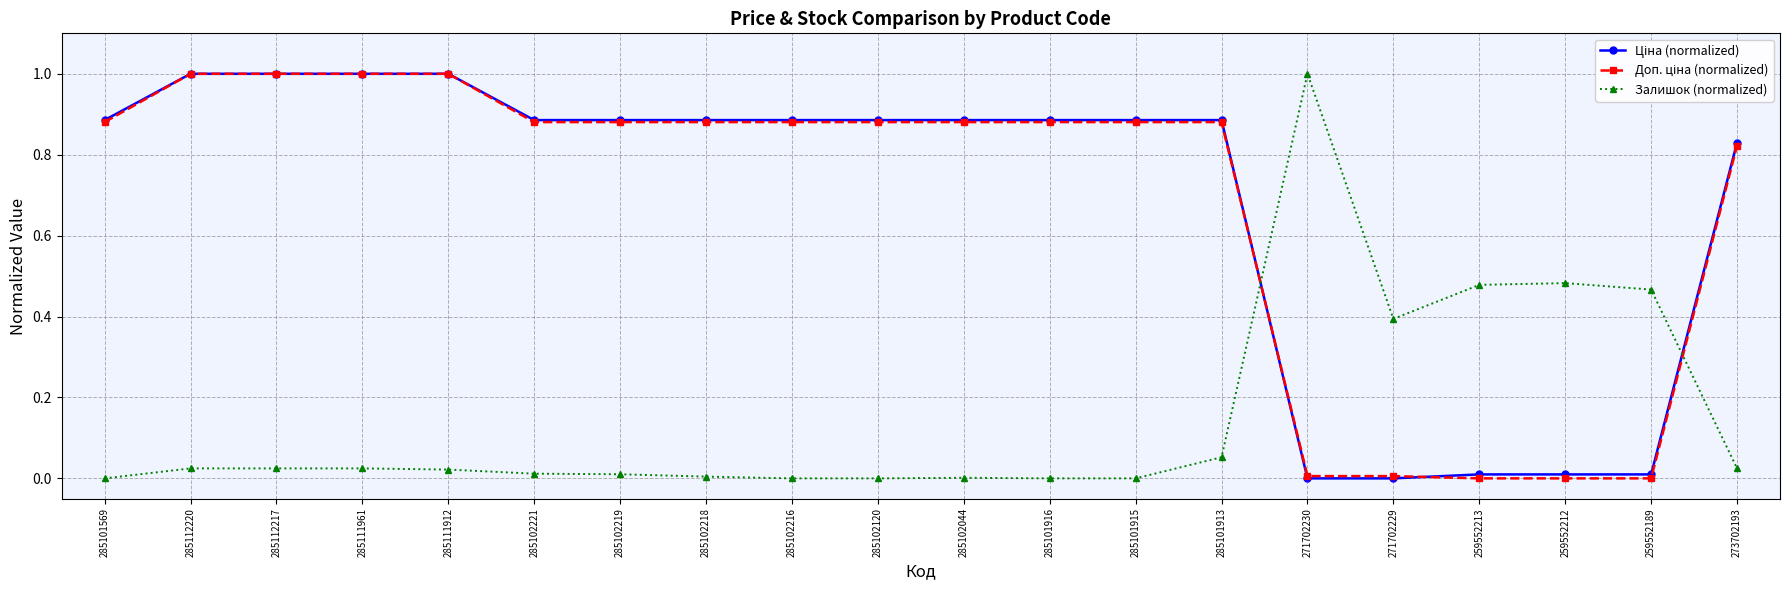

What is the total value across all series at 285102044?

1.8